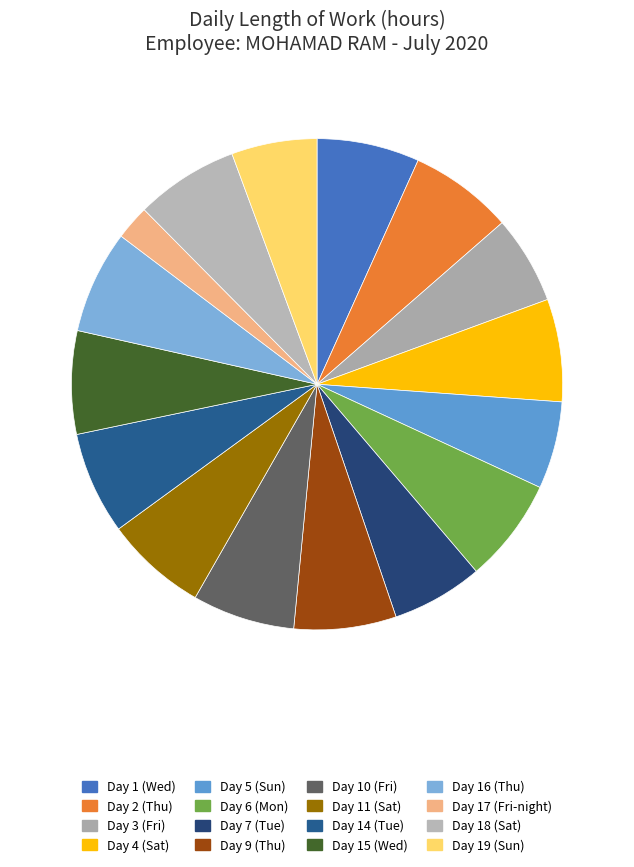

True or false: Day 1 (Wed) accounts for 7% of the total.

True